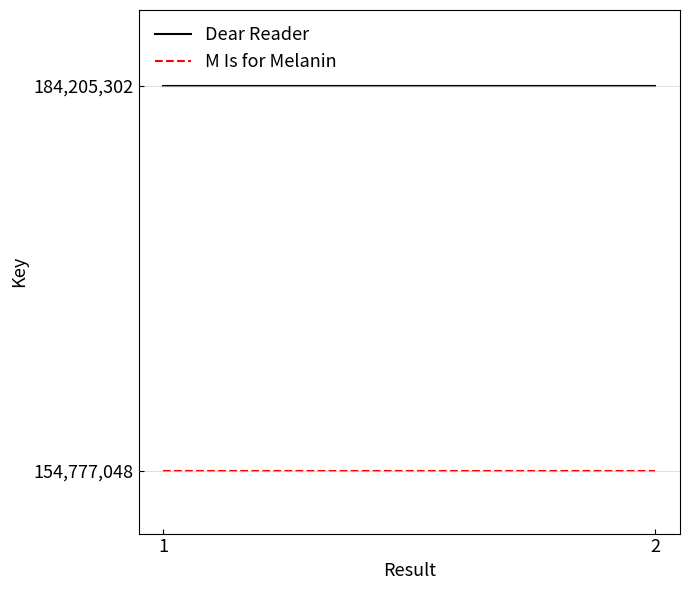

What is the sum of the Dear Reader values at 1 and 2?

368410604